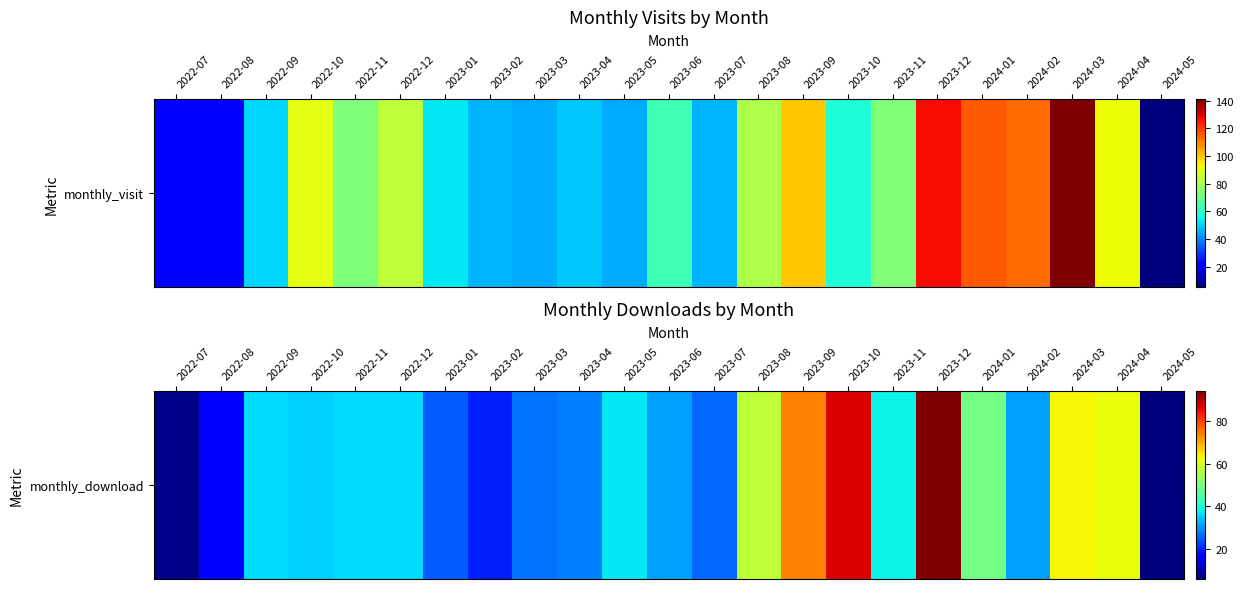

Read the value at 2022-12.

36